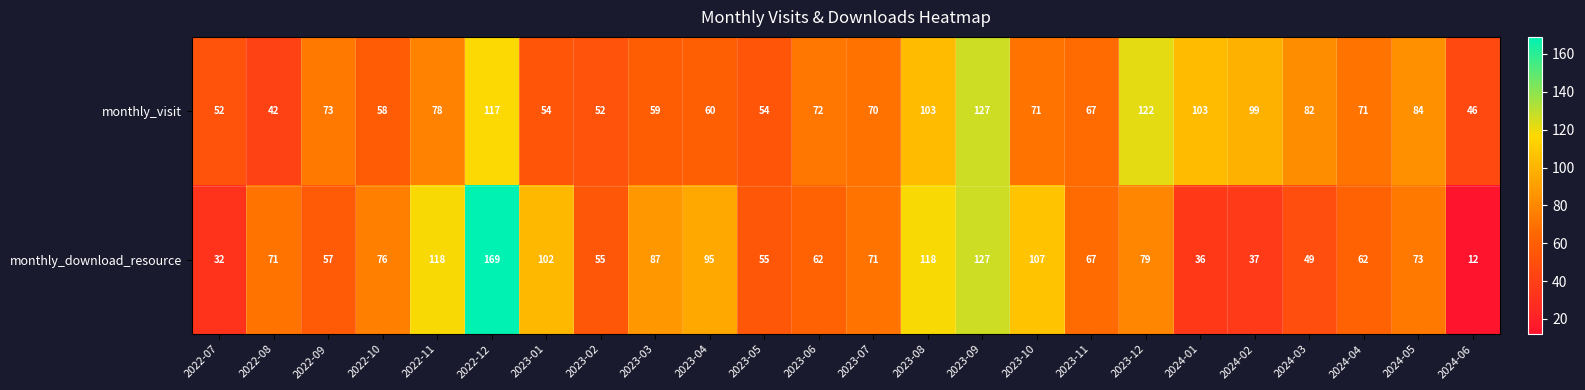

Is it true that monthly_download_resource equals 201 at 2023-09?

False